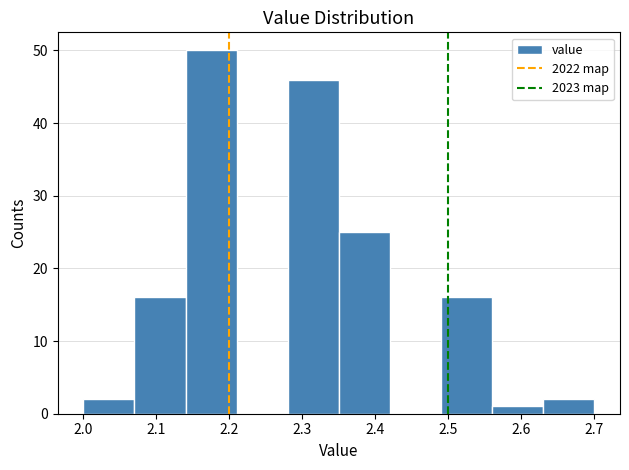

Reading left to right, transcribe this chart: for each bar, give the range it covers on the x-axis and its height. The values are not printed on the chart, so give them approximately, as read against the axis.

2.00 to 2.07: 2
2.07 to 2.14: 16
2.14 to 2.21: 50
2.21 to 2.28: 0
2.28 to 2.35: 46
2.35 to 2.42: 25
2.42 to 2.49: 0
2.49 to 2.56: 16
2.56 to 2.63: 1
2.63 to 2.70: 2